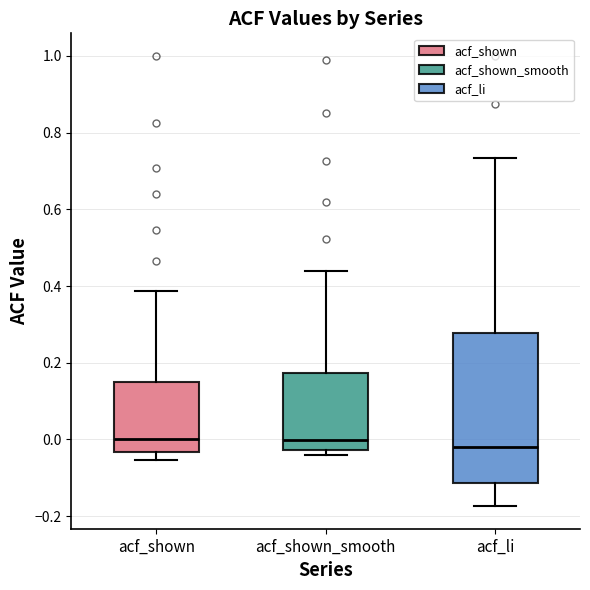

Which box is the tallest, from its lower edge to its upper edge?

acf_li